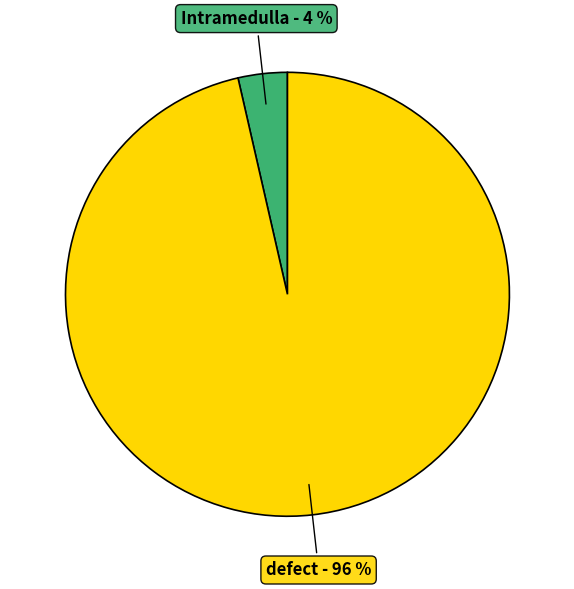

How many slices are in this pie chart?

2